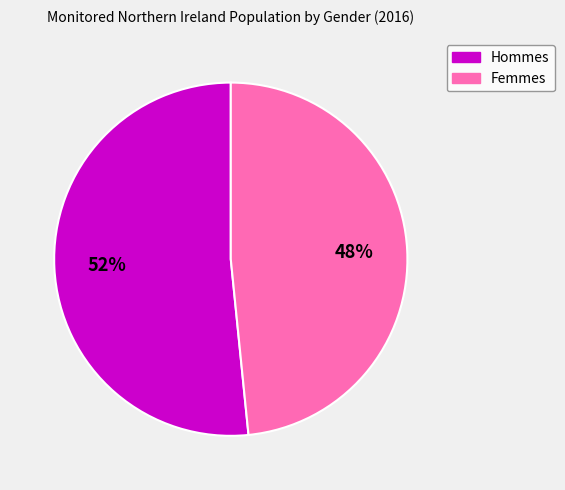

Is there a majority slice in this chart?

Yes